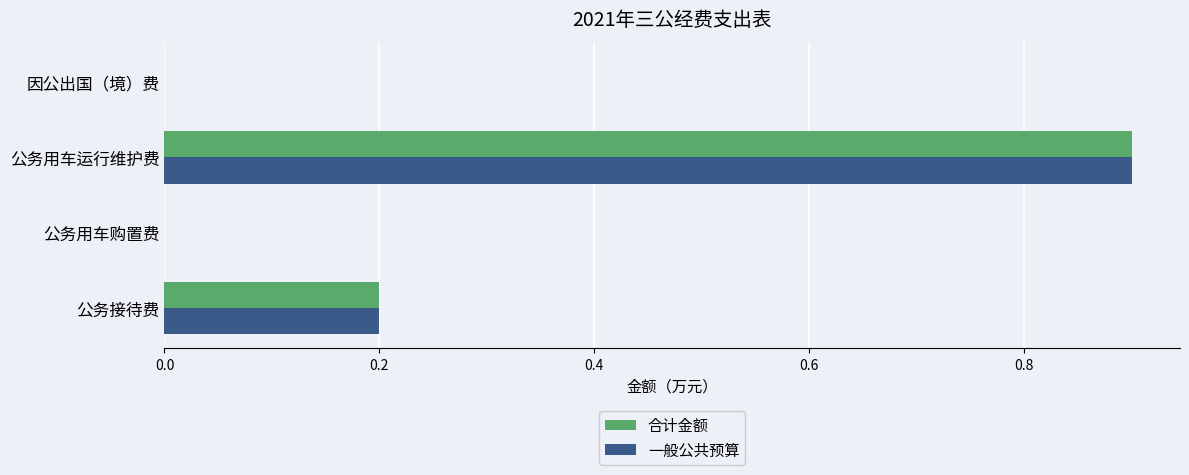

What is the sum of the 一般公共预算 values at 公务接待费 and 公务用车运行维护费?

1.1